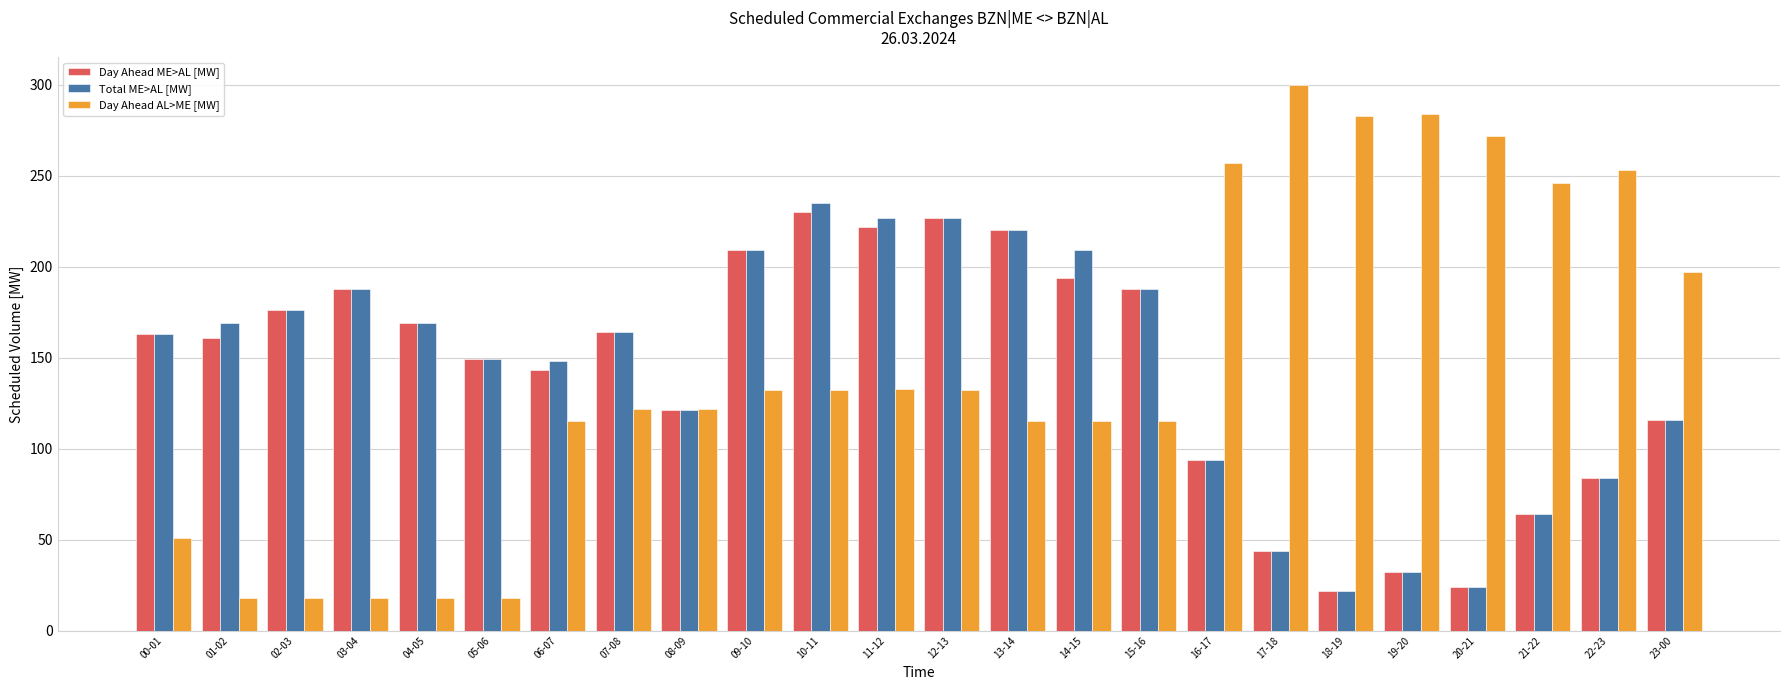

How many data points does each series have?

24